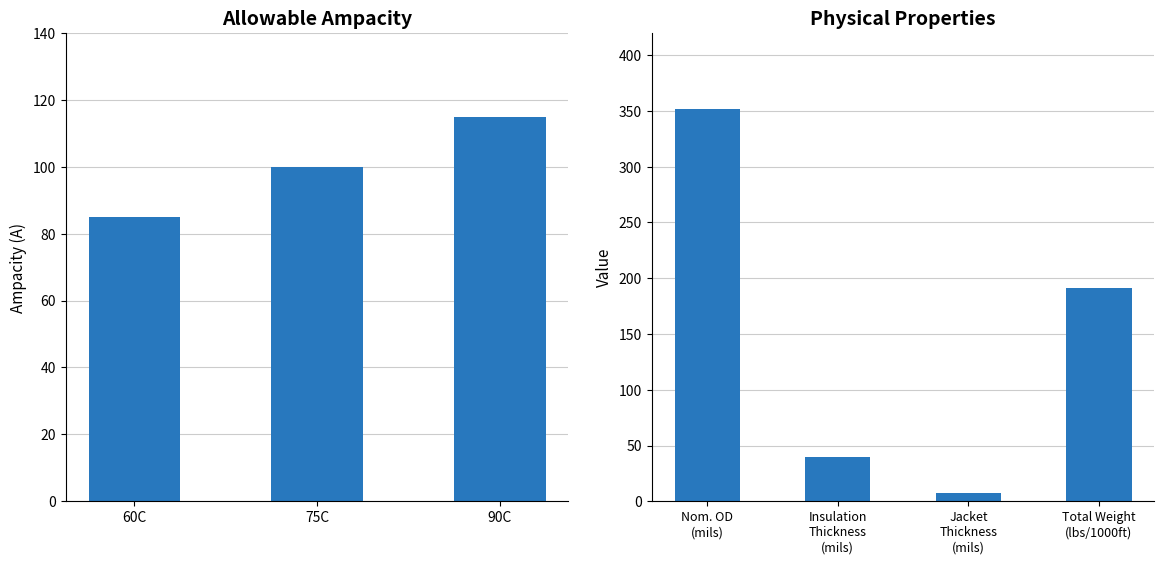

What is the difference between the maximum and minimum values?

30